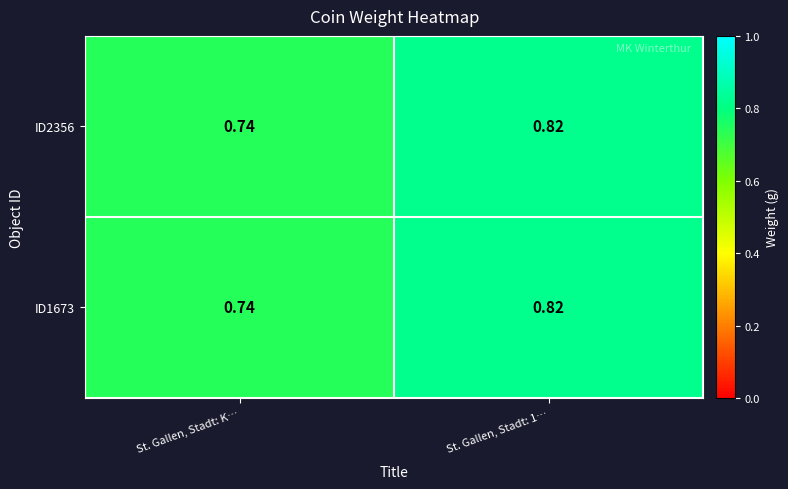

Which category has the lowest value in the ID1673 series?

St. Gallen, Stadt: K…